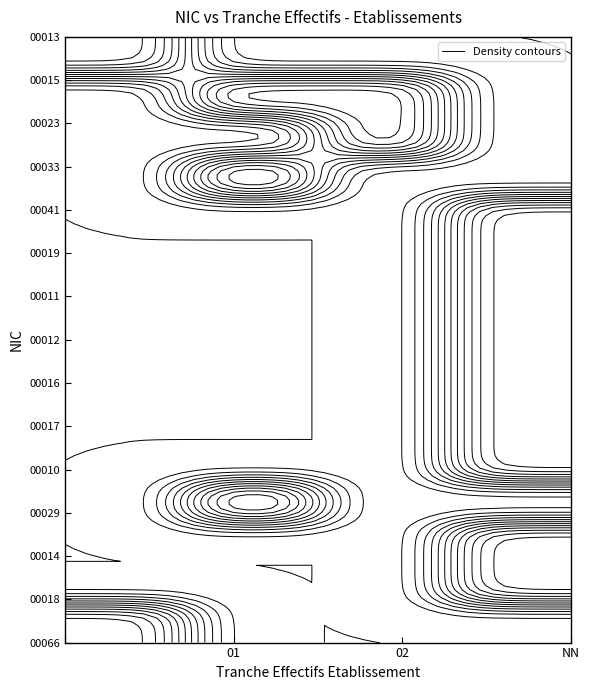

At which category is the sum across all series the highest?

NN